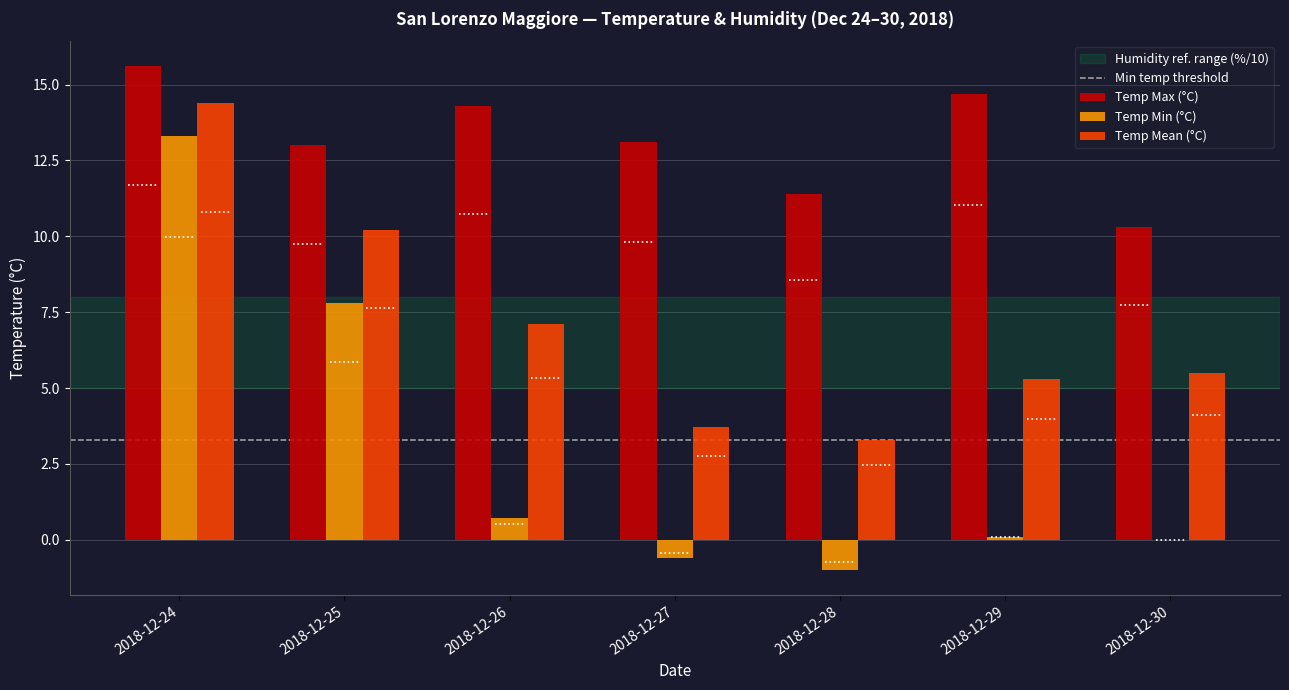

Which category has the highest value across all series?

2018-12-24